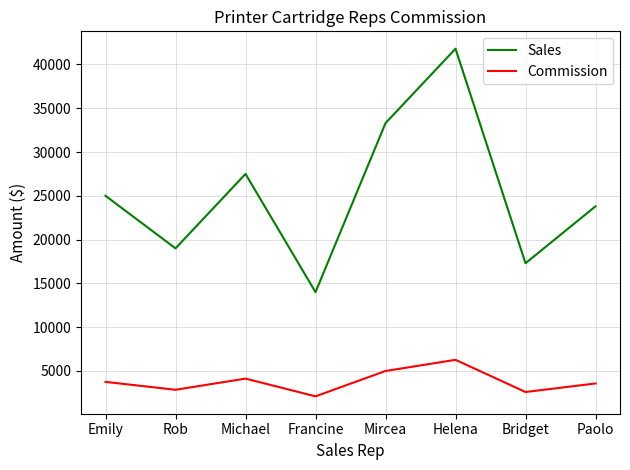

List the labels in order of Sales value, smallest first.

Francine, Bridget, Rob, Paolo, Emily, Michael, Mircea, Helena